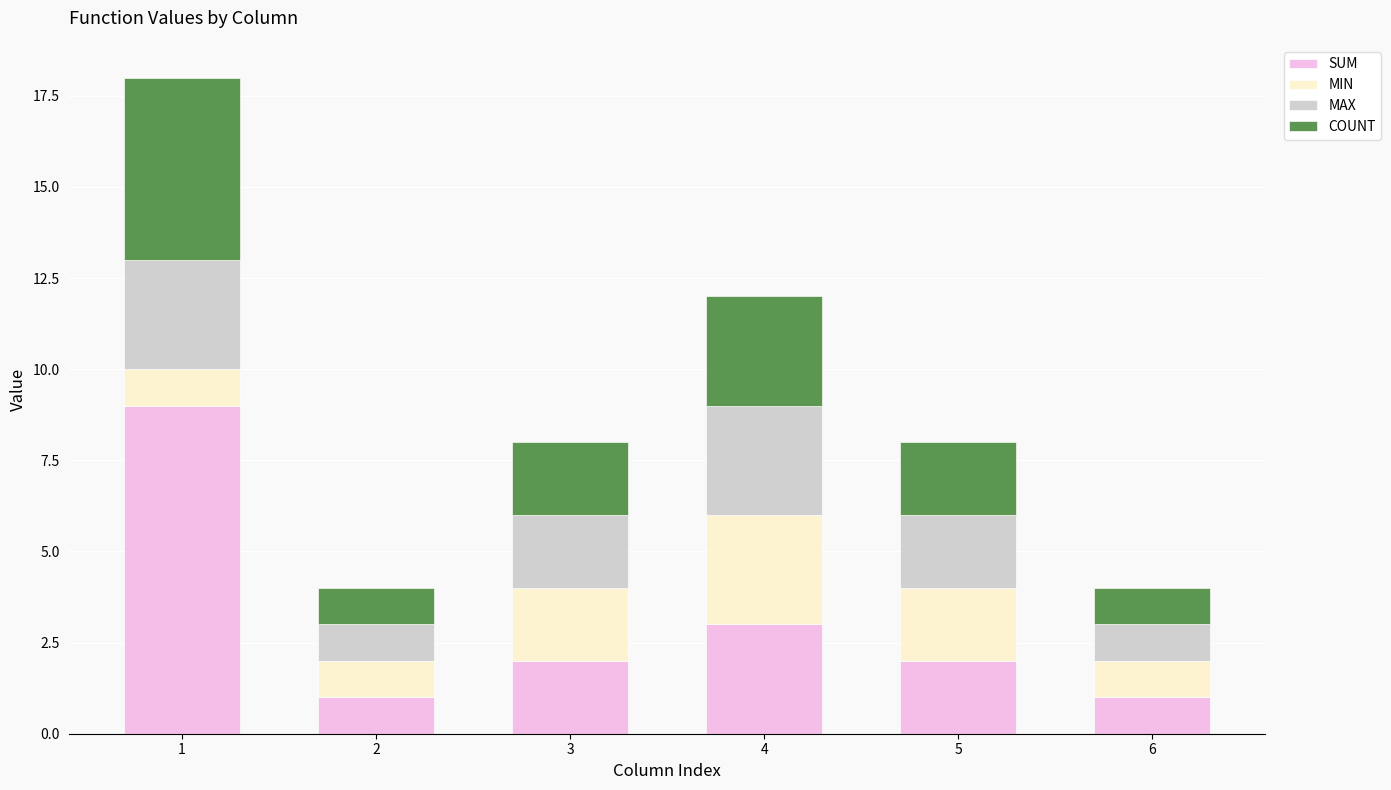

The SUM series shows 3 at 4. True or false?

True